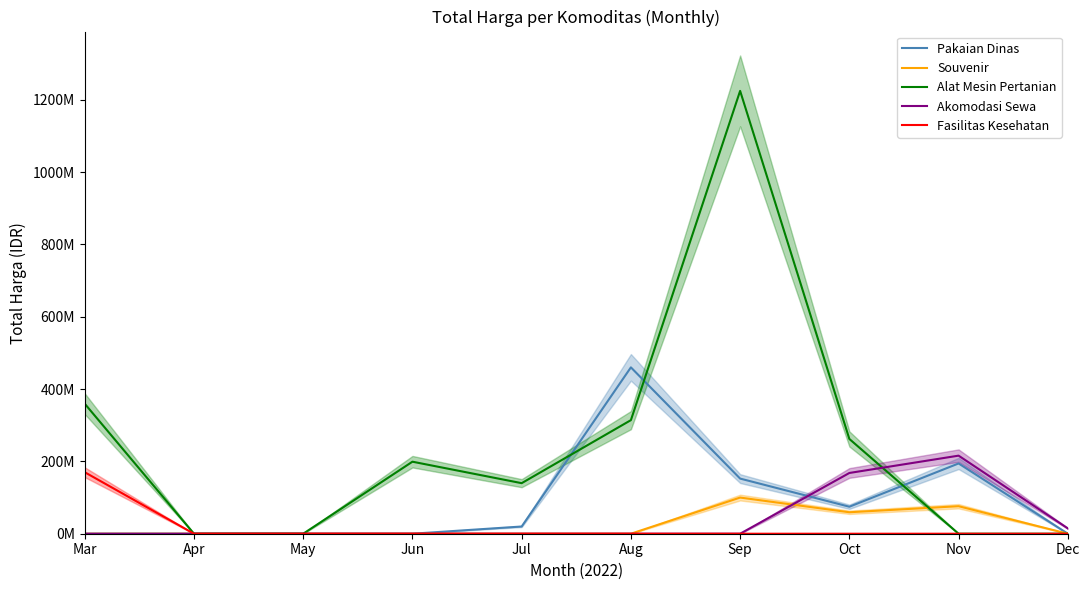

At which category is the sum across all series the highest?

Sep